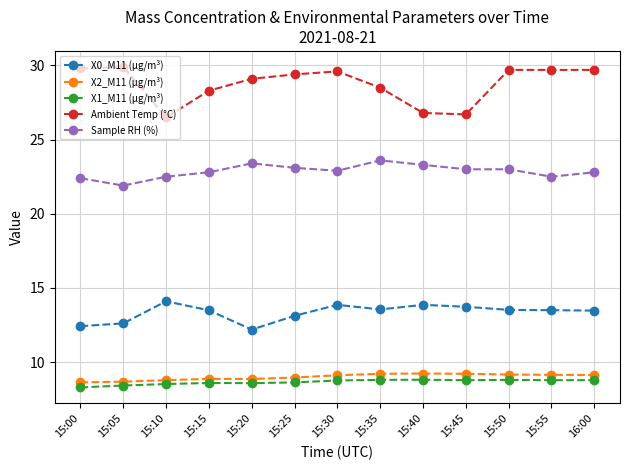

At how many categories does at least one series exceed 12?

13